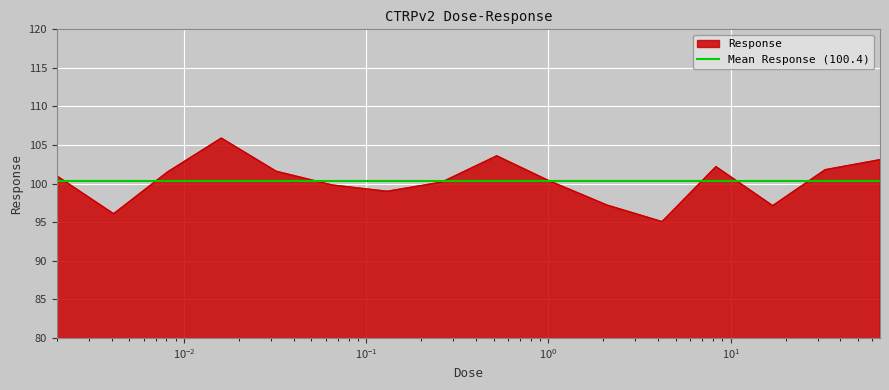

What position from the right is 0.002?

16